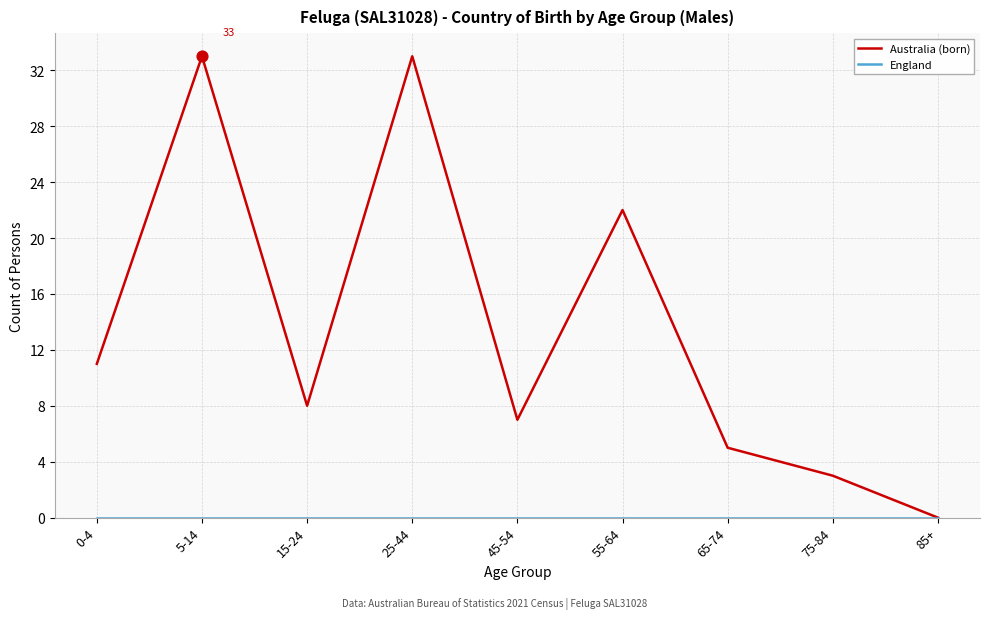

Which series changed the most between 0-4 and 15-24?

Australia (born)